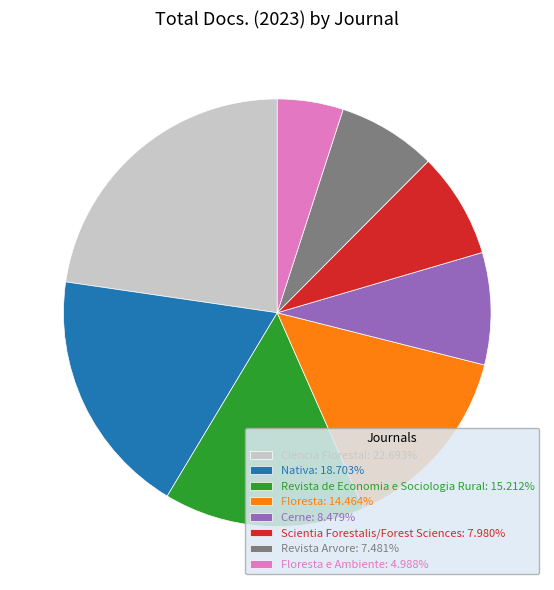

How many slices are in this pie chart?

8